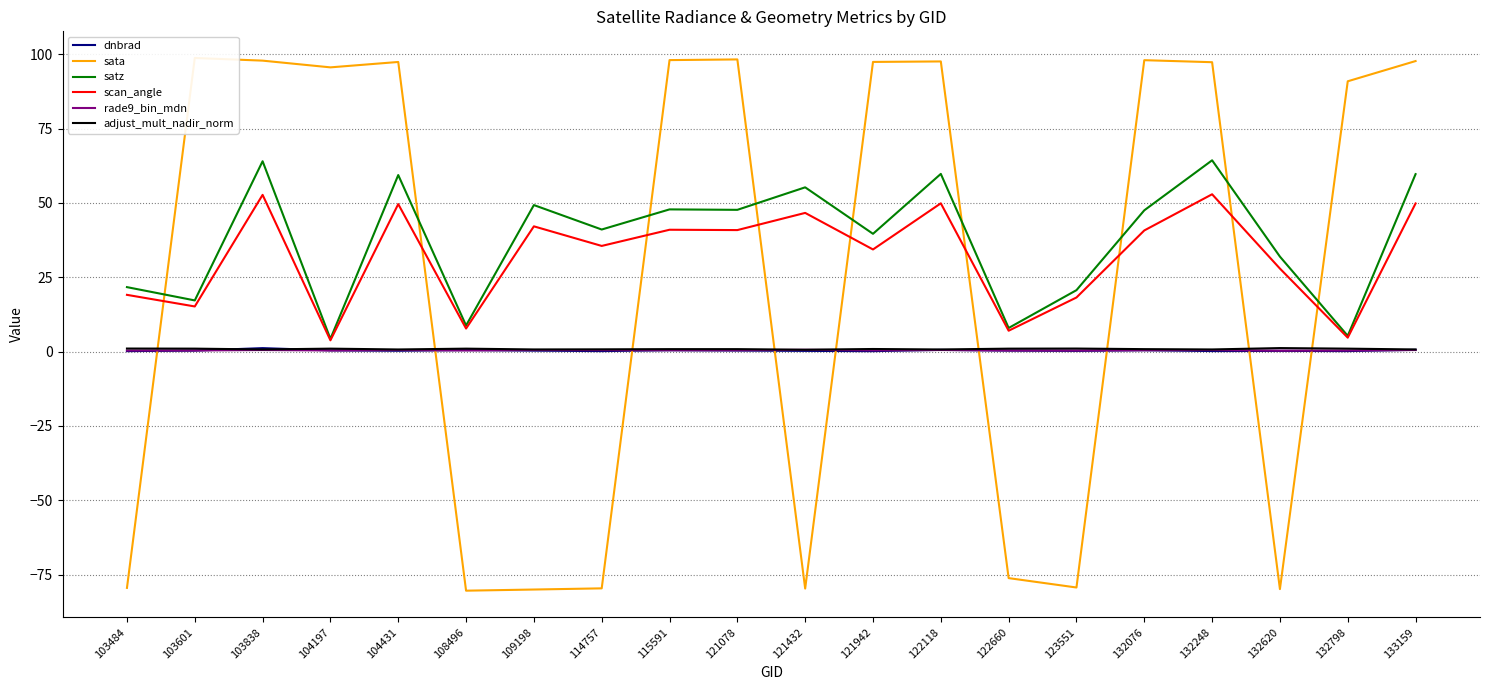

How many times do dnbrad and adjust_mult_nadir_norm cross each other?

2